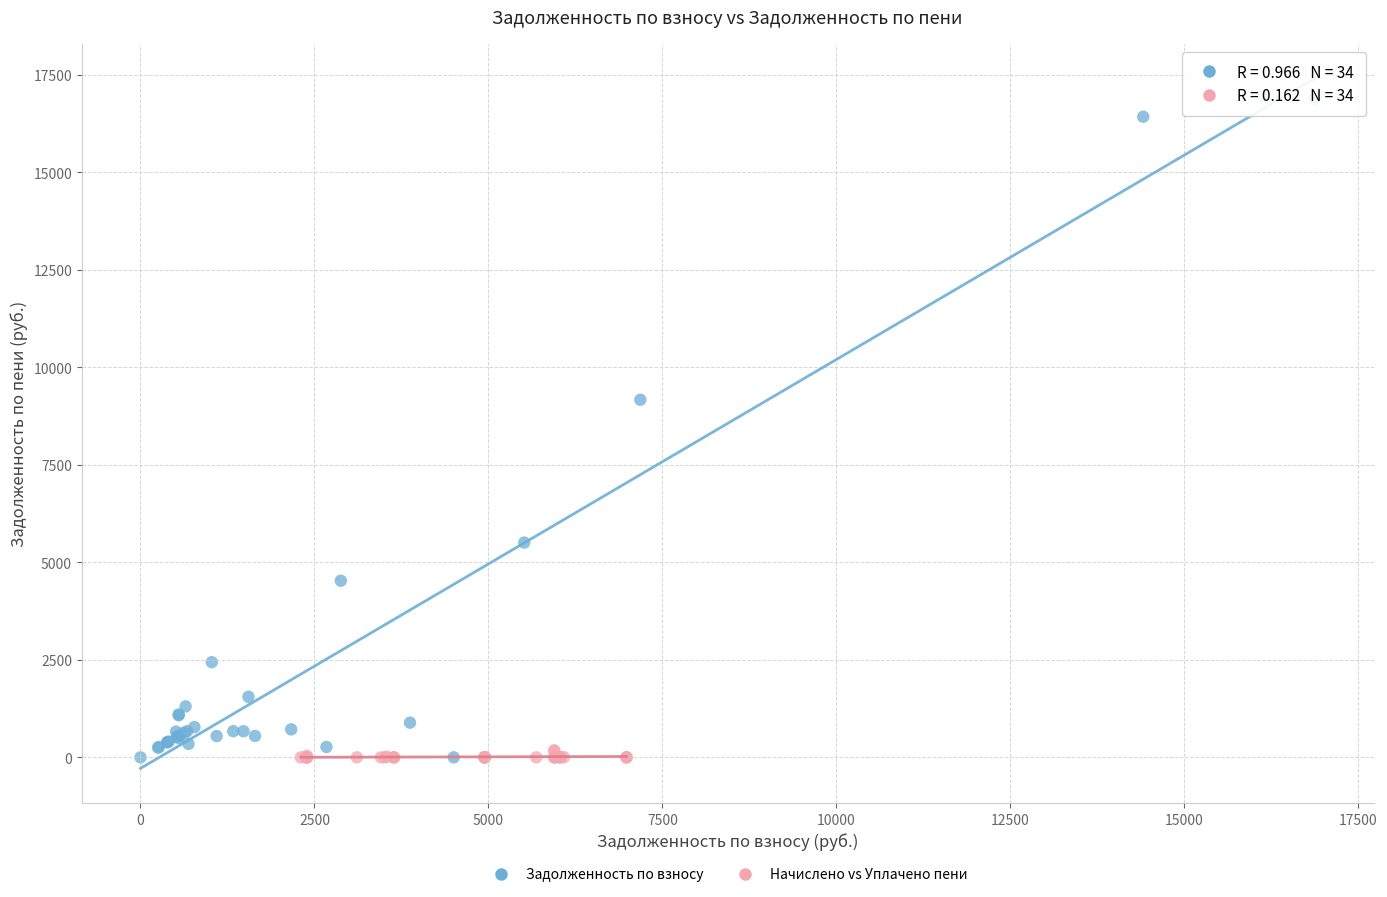

Which series has the widest spread of Y values?

Задолженность по взносу